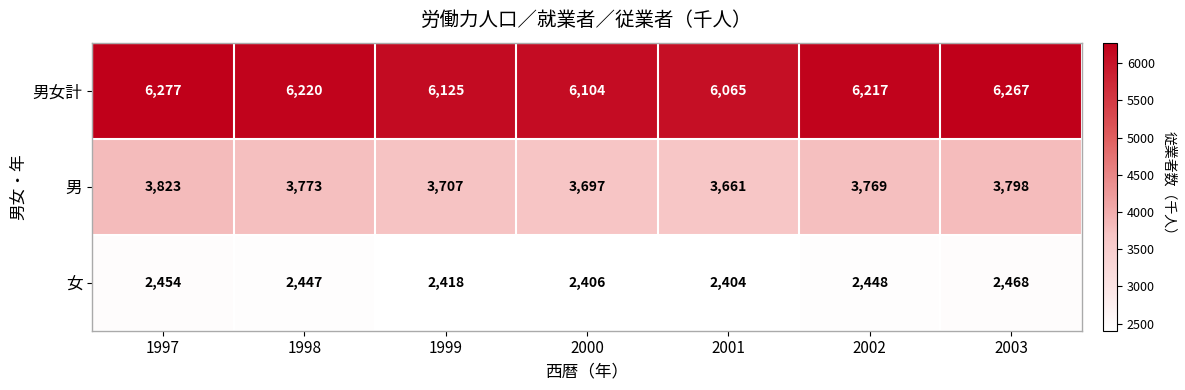

How many distinct data groups are displayed?

3